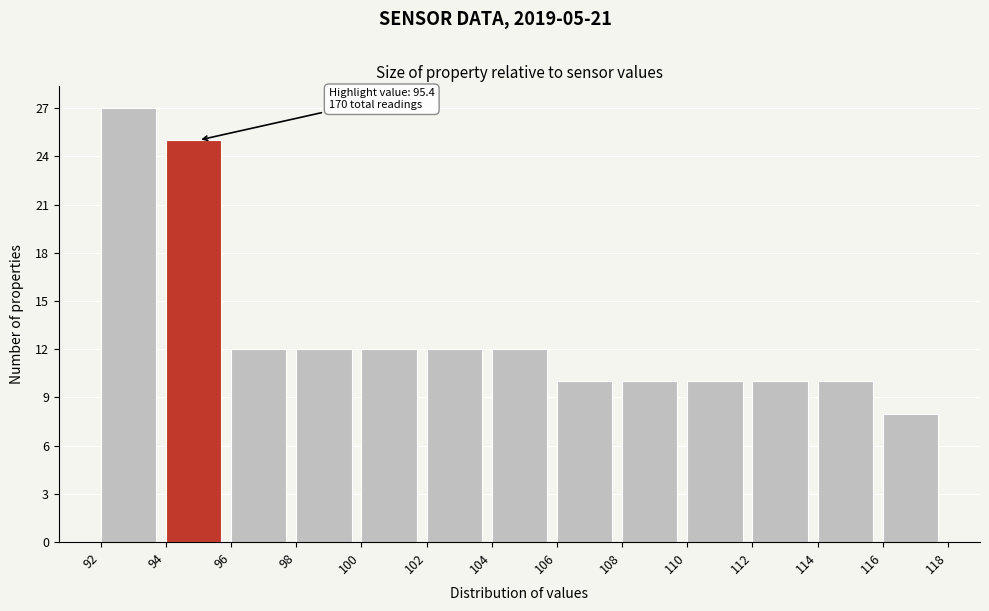

Over which range of the x-axis is the bar tallest?

92 to 94